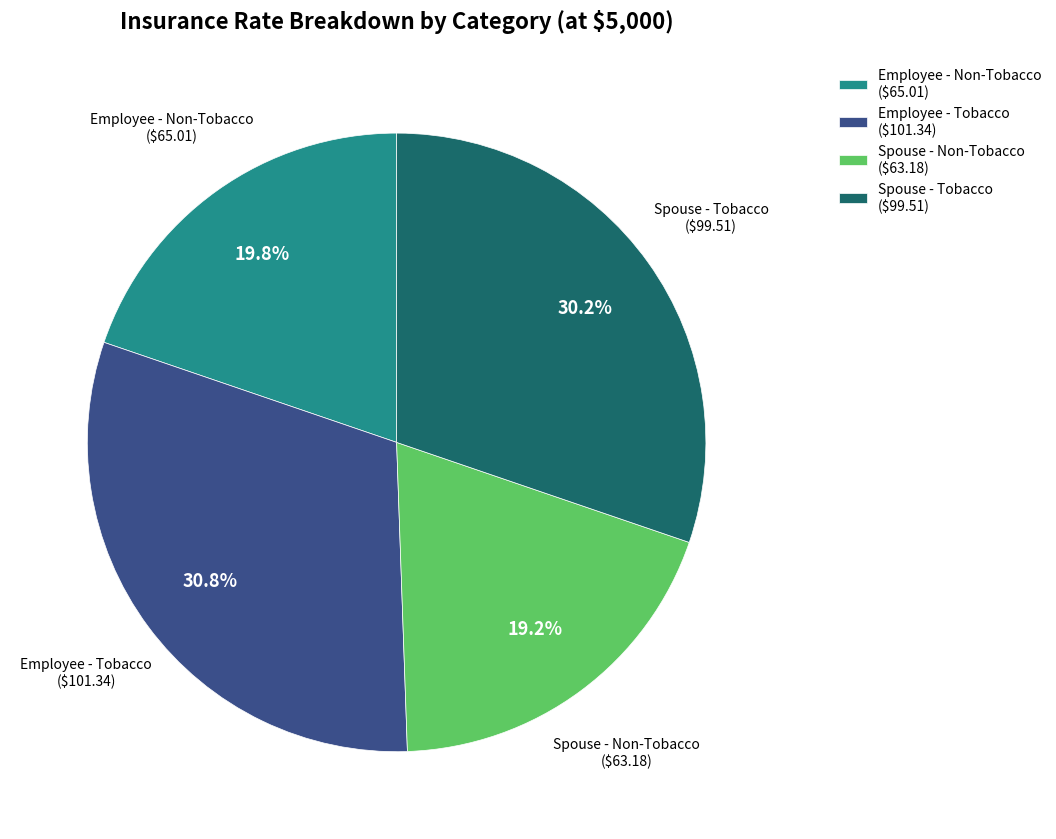

What portion of the pie excludes Employee - Non-Tobacco ($65.01)?

80.2%